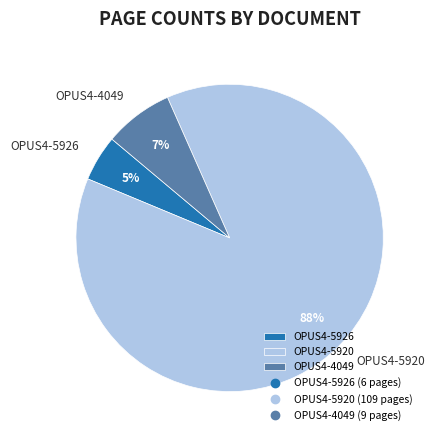

Rank the categories by value from highest to lowest.

OPUS4-5920, OPUS4-4049, OPUS4-5926